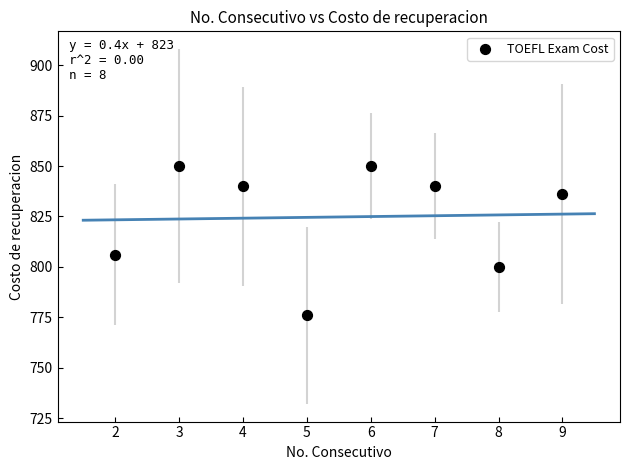

What is the range of X values (max minus min)?

7